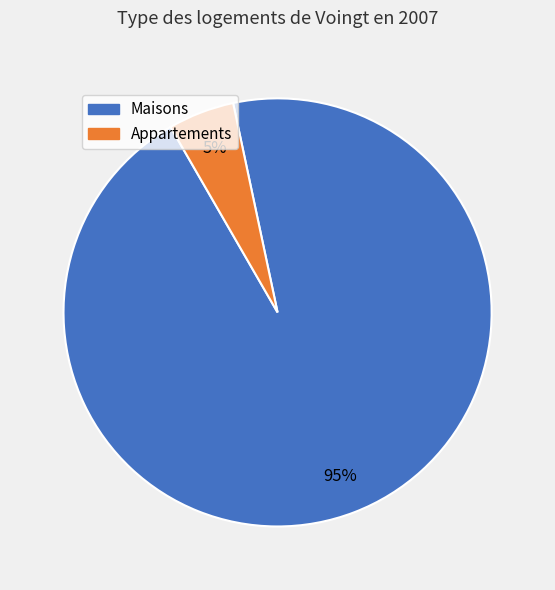

To the nearest percent, what is the difference between the largest and smallest slice percentages?

90%